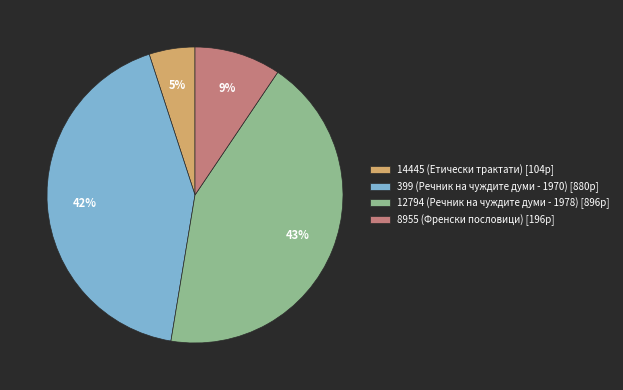

Rank the categories by value from highest to lowest.

12794 (Речник на чуждите думи - 1978), 399 (Речник на чуждите думи - 1970), 8955 (Френски пословици), 14445 (Етически трактати)